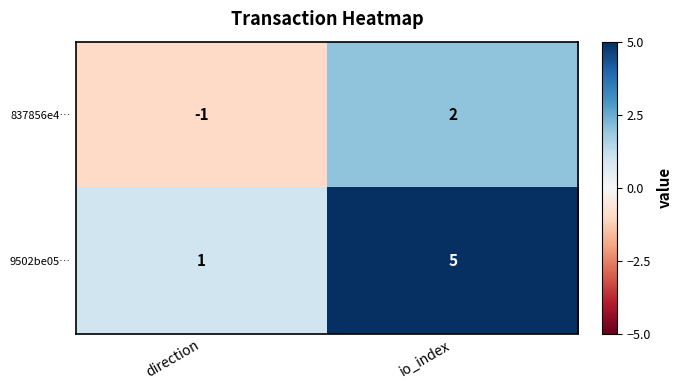

Rank the series by their maximum value, from highest to lowest.

9502be05…, 837856e4…